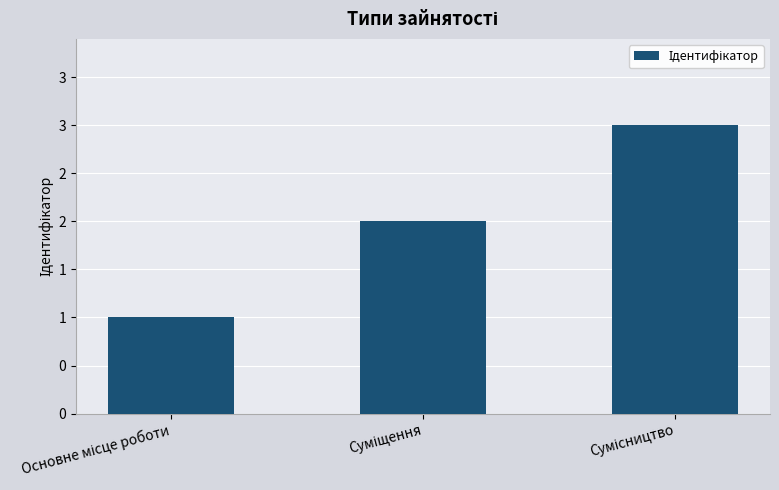

Reading left to right, transcribe all the data shown in this chart.

Основне місце роботи=1	Суміщення=2	Сумісництво=3